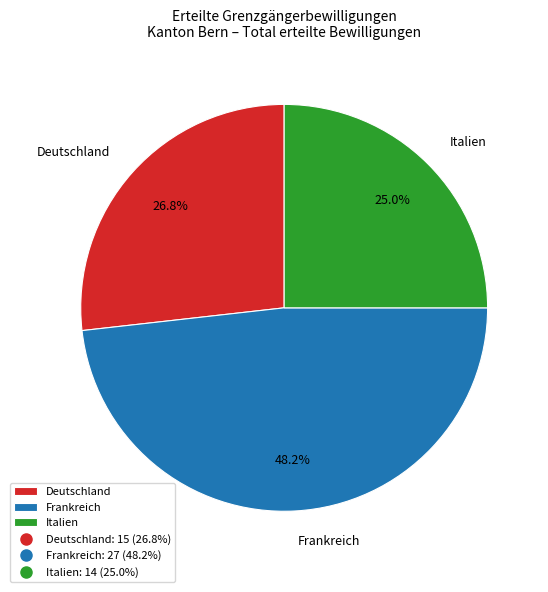

To the nearest percent, what percentage of the pie is Italien?

25%